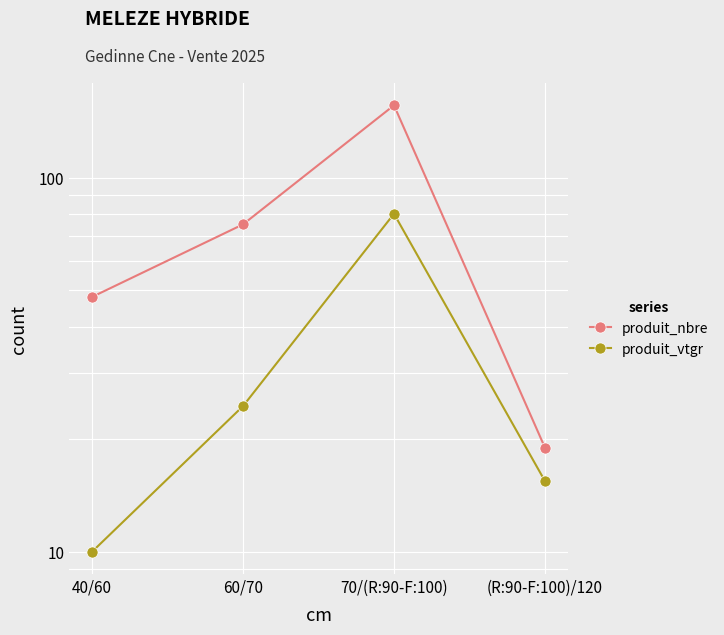

What is the smallest value displayed?

10.0